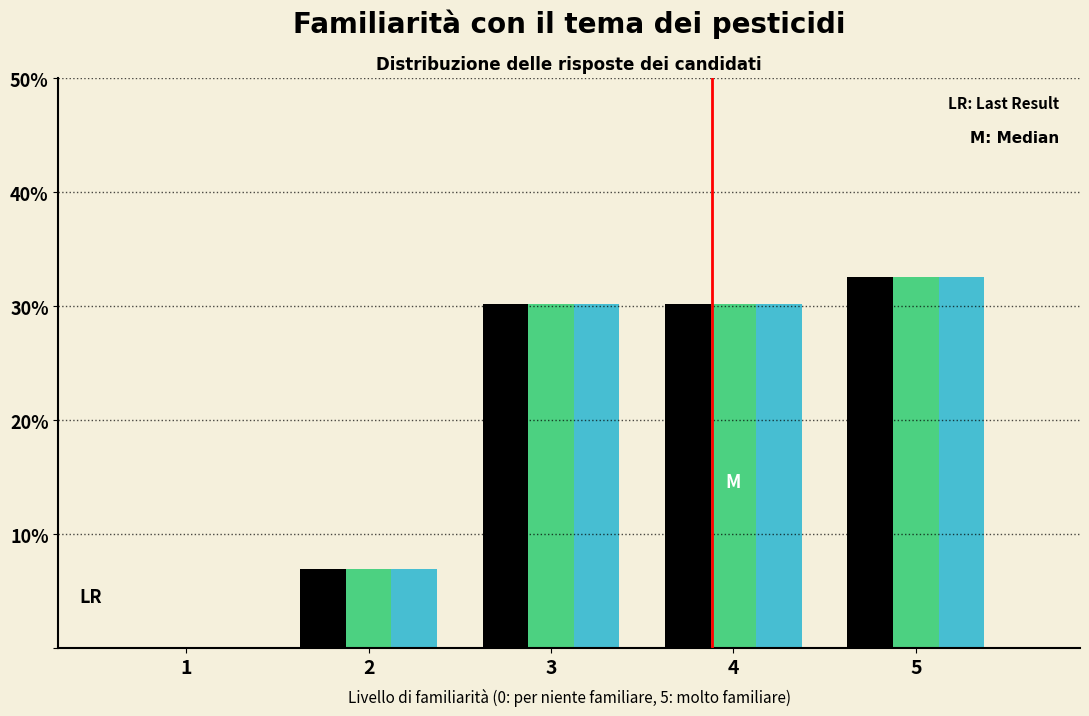

What is the maximum value shown in the chart?

32.6